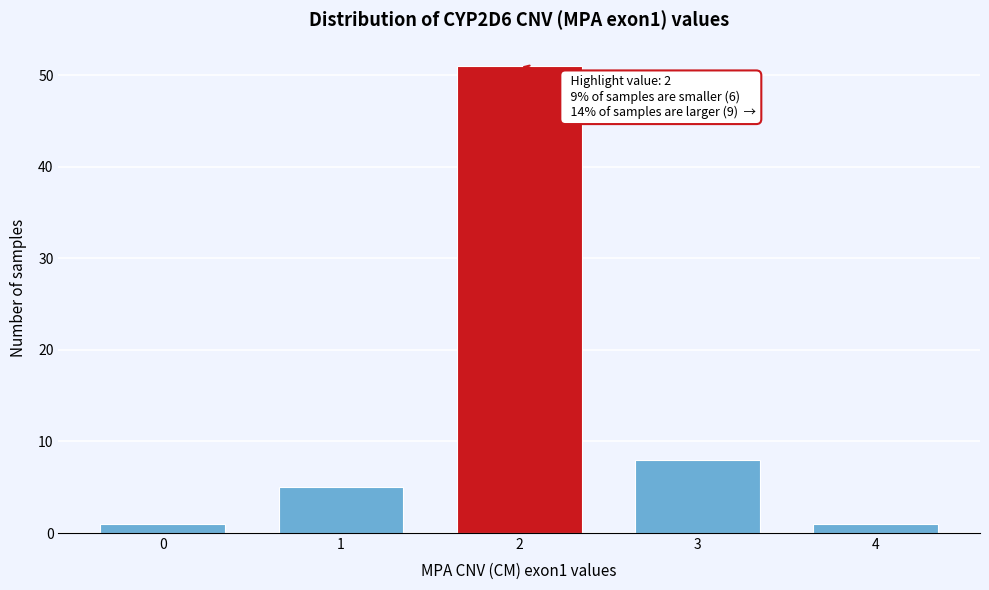

Reading right to left, what are all the values shown in this chart?

4=1	3=8	2=51	1=5	0=1